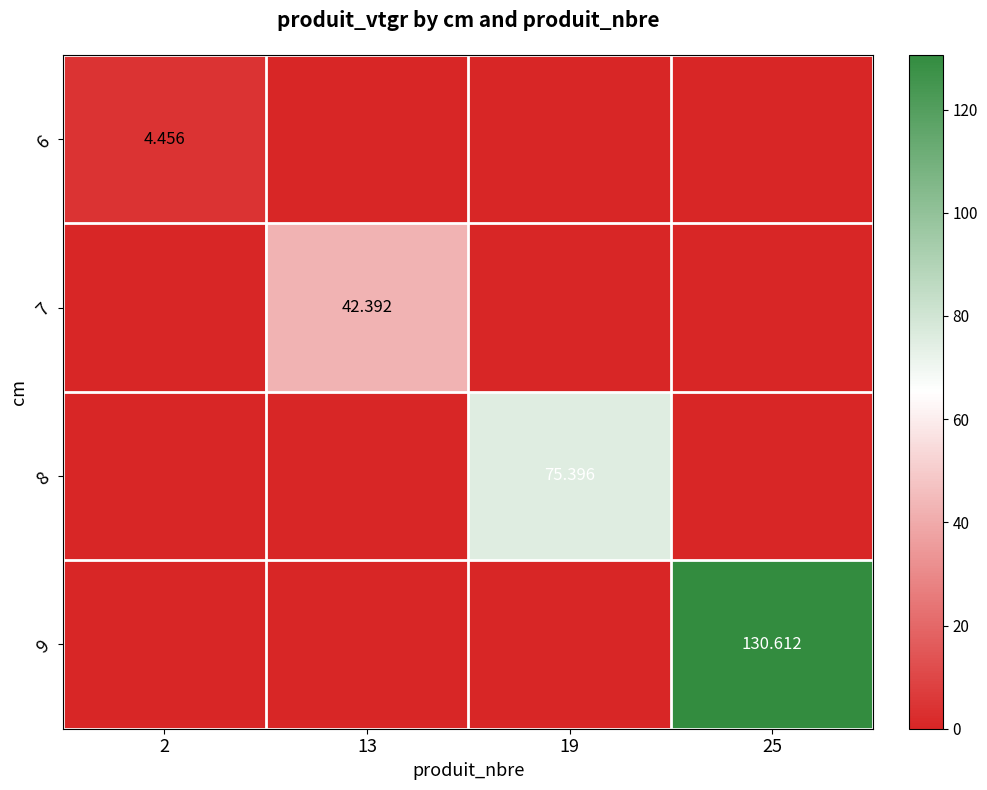

Rank the series by their maximum value, from lowest to highest.

6, 7, 8, 9